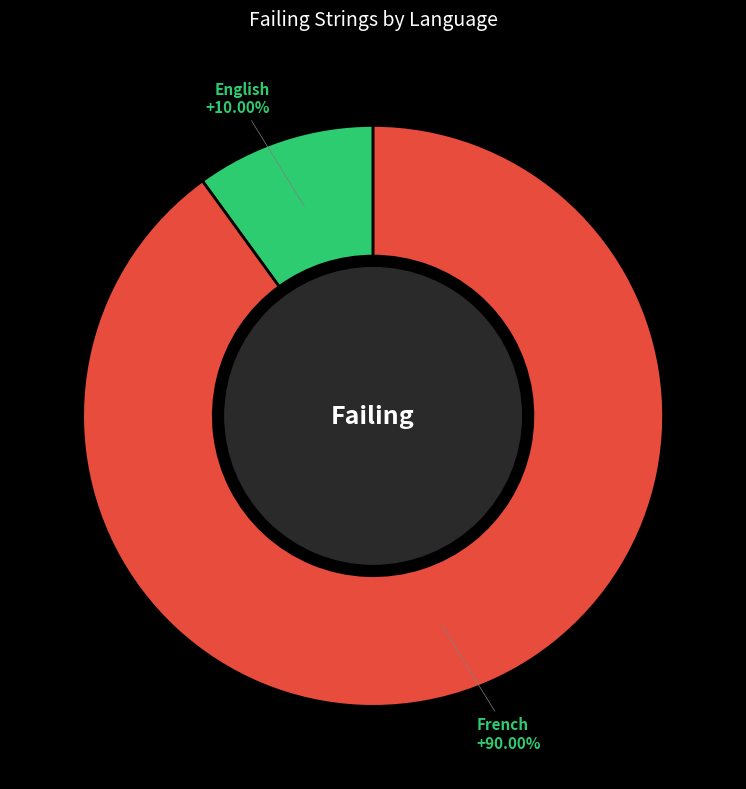

What percentage is the English slice, to the nearest percent?

10%